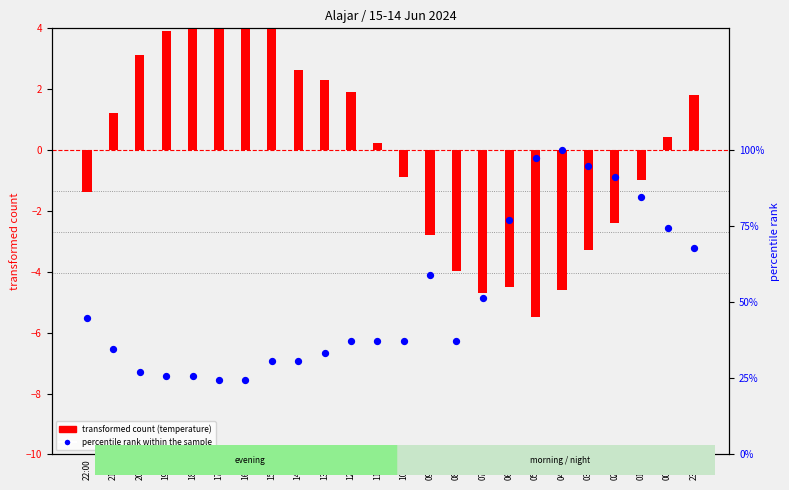

At which category is the sum across all series the highest?

17:00